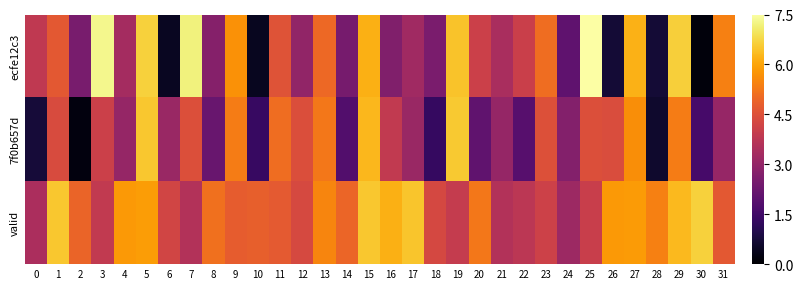

Reading right to left, transcribe all the data shown in this chart.

ecfe12c3: 31=5.4	30=0.2	29=6.6	28=0.7	27=6.2	26=0.7	25=7.5	24=2.0	23=5.1	22=4.1	21=3.4	20=4.1	19=6.4	18=2.5	17=3.2	16=2.7	15=6.2	14=2.5	13=5.0	12=3.0	11=4.6	10=0.4	9=5.7	8=2.7	7=7.2	6=0.5	5=6.7	4=3.3	3=7.3	2=2.5	1=4.7	0=3.9
7f0b657d: 31=3.1	30=1.6	29=5.3	28=0.6	27=5.6	26=4.4	25=4.5	24=2.7	23=4.5	22=1.9	21=3.0	20=2.1	19=6.6	18=1.3	17=3.1	16=3.9	15=6.3	14=1.8	13=5.3	12=4.4	11=5.1	10=1.3	9=5.4	8=2.2	7=4.5	6=3.1	5=6.5	4=3.0	3=4.1	2=0.2	1=4.4	0=0.7
valid: 31=4.7	30=6.7	29=6.3	28=5.4	27=5.9	26=5.8	25=4.0	24=3.2	23=4.1	22=3.8	21=3.6	20=5.3	19=3.9	18=4.3	17=6.5	16=6.2	15=6.5	14=4.9	13=5.5	12=4.3	11=4.7	10=4.8	9=4.8	8=5.1	7=3.6	6=4.2	5=5.9	4=5.8	3=3.9	2=4.9	1=6.5	0=3.4